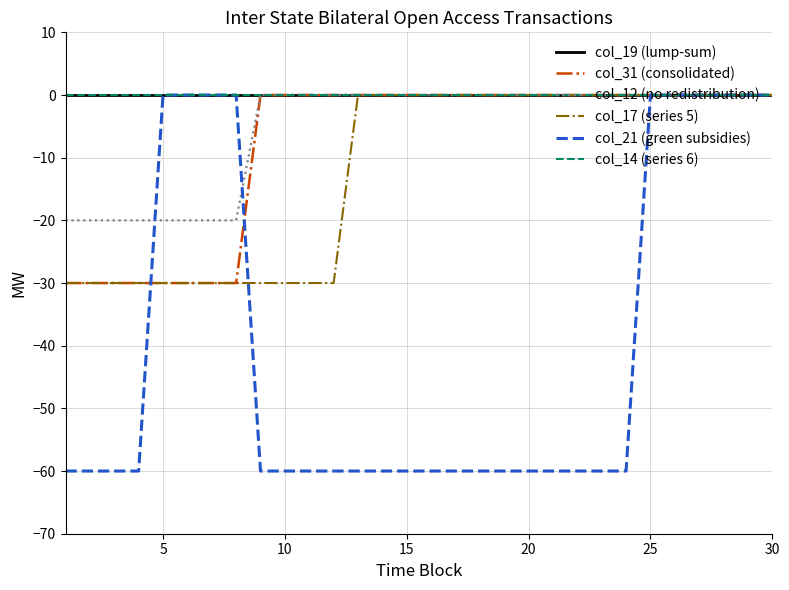

Does the chart have visible grid lines?

Yes